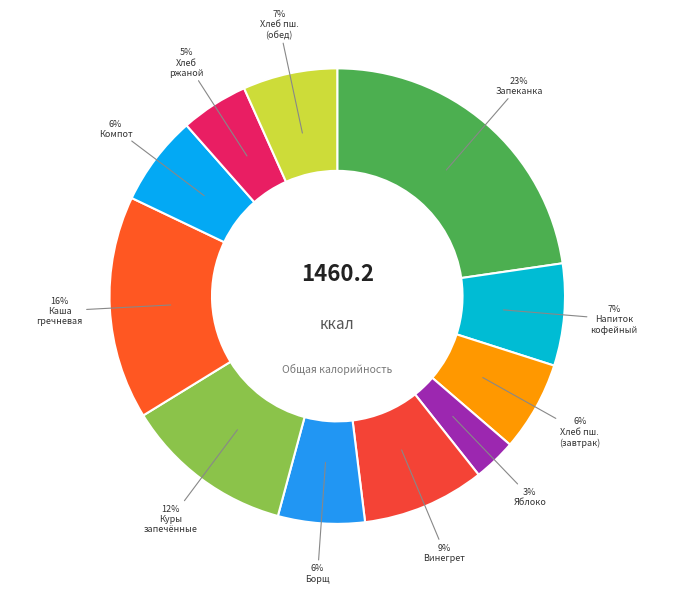

Count the number of slices in the pie.

11